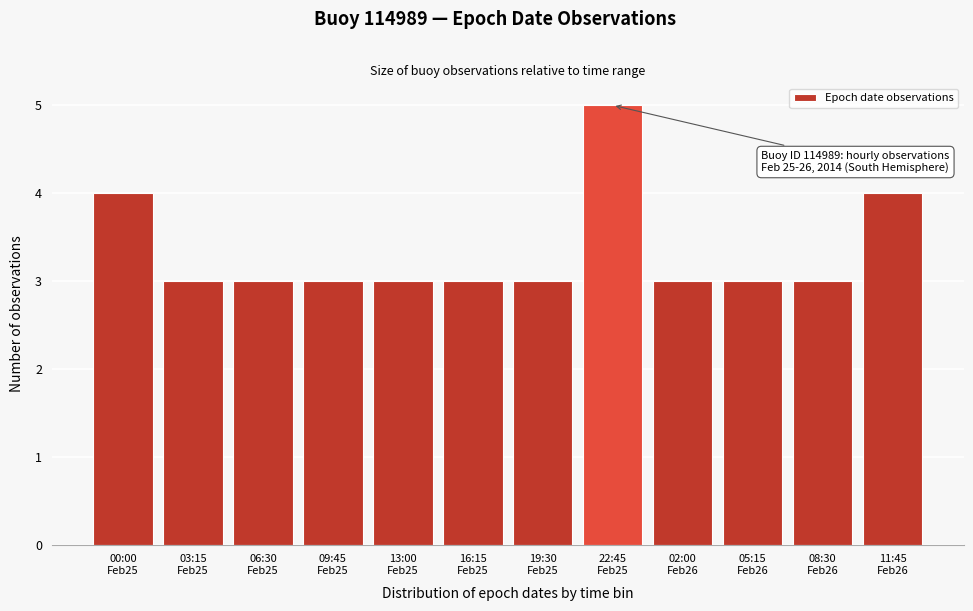

Reading right to left, transcribe all the data shown in this chart.

4	3	3	3	5	3	3	3	3	3	3	4